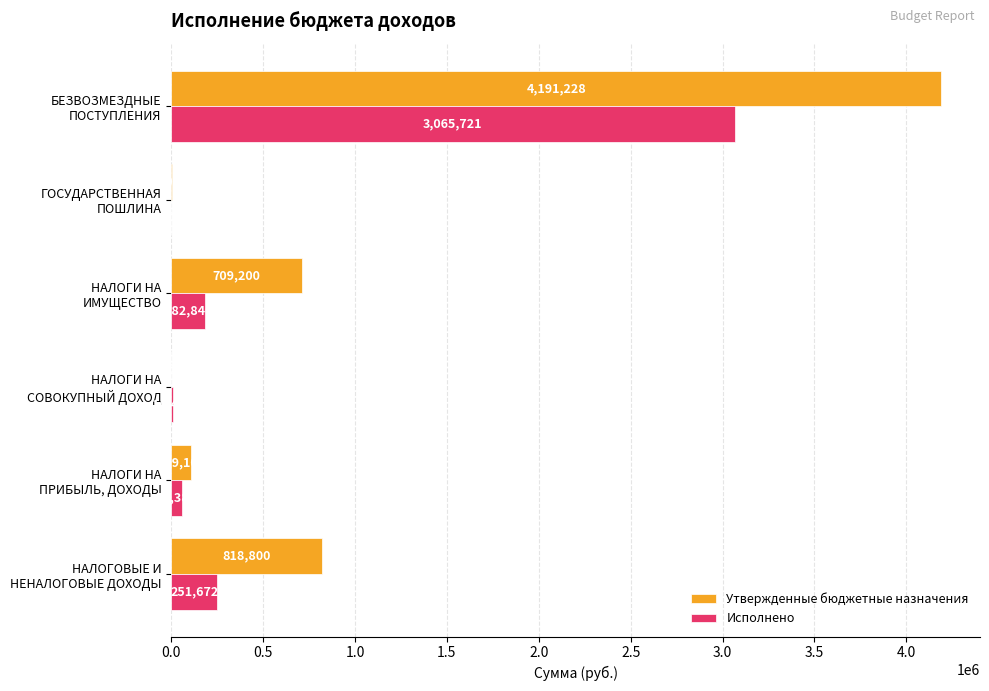

What is the maximum value for Исполнено?

3065720.6